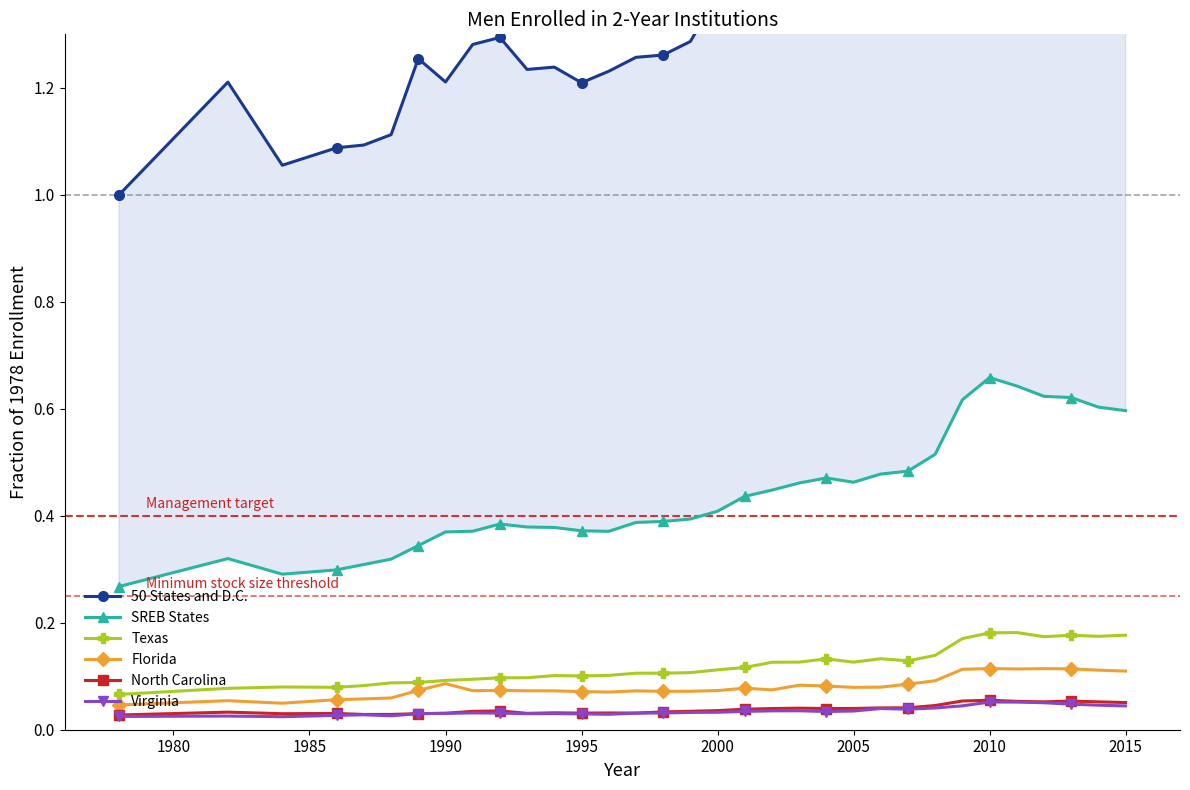

True or false: Virginia and 50 States and D.C. intersect in this chart.

False